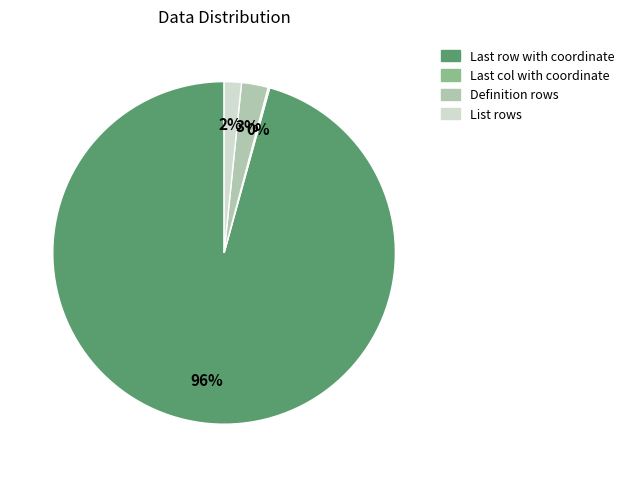

What is the largest slice in the pie chart?

Last row with coordinate